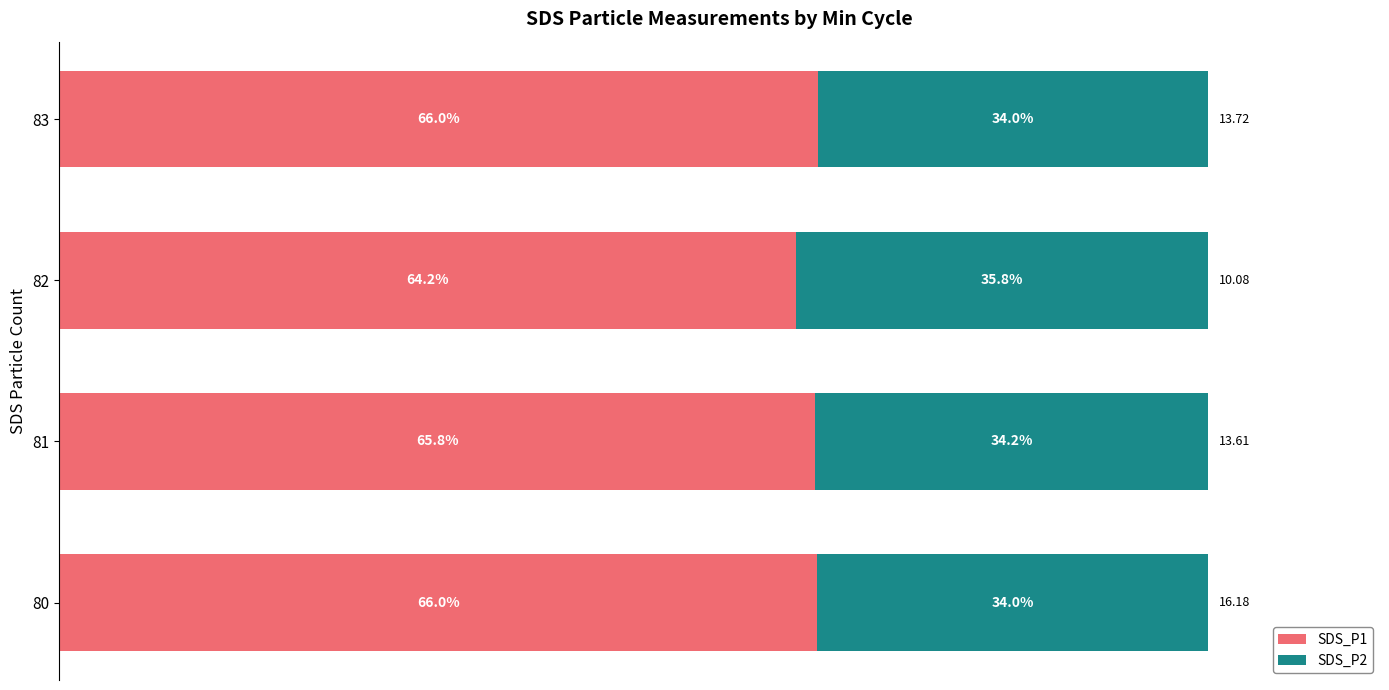

What are all the series names shown in the legend?

SDS_P1, SDS_P2